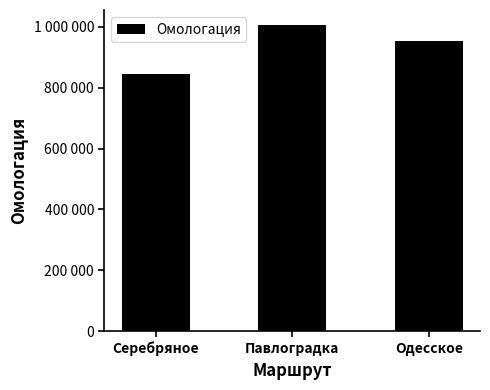

What is the value of the 1st bar from the left?

844753